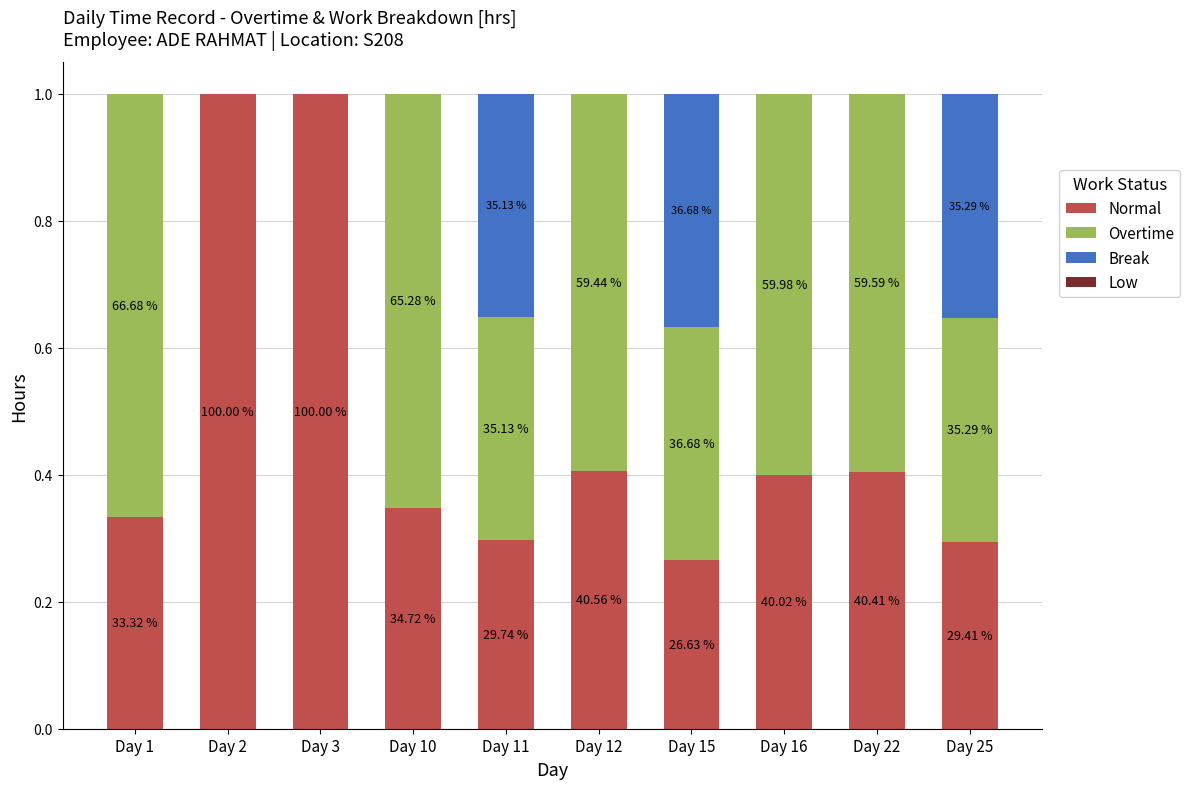

Between Day 10 and Day 3, which is larger?

Day 3